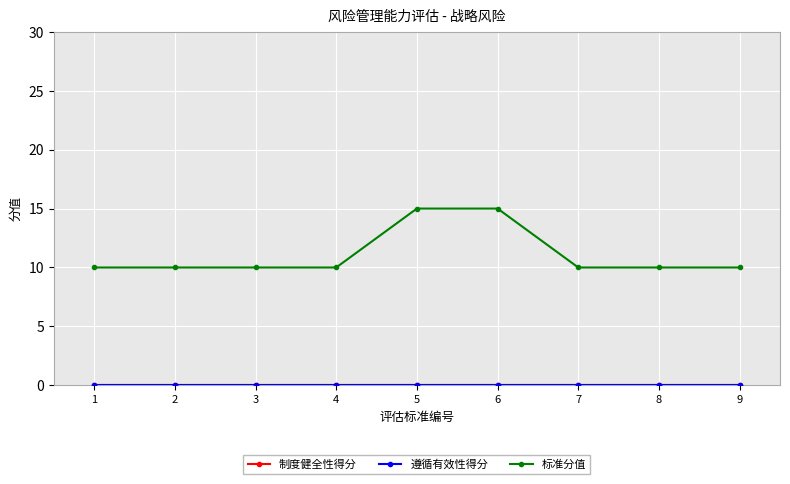

Reading right to left, list all the values displayed in this chart.

制度健全性得分: 9=0	8=0	7=0	6=0	5=0	4=0	3=0	2=0	1=0
遵循有效性得分: 9=0	8=0	7=0	6=0	5=0	4=0	3=0	2=0	1=0
标准分值: 9=10	8=10	7=10	6=15	5=15	4=10	3=10	2=10	1=10